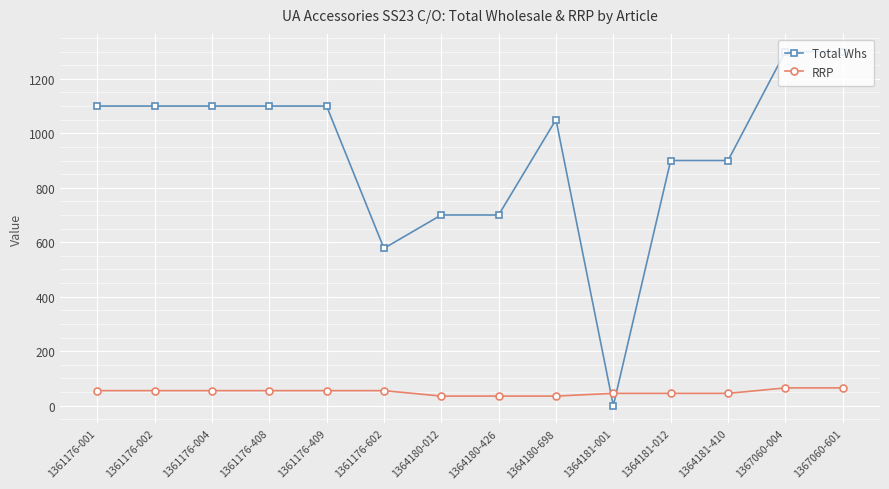

What are all the series names shown in the legend?

Total Whs, RRP